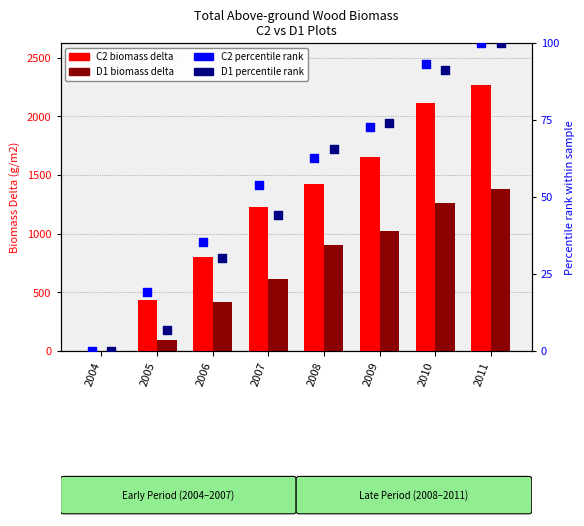

Which series reaches the minimum Y coordinate?

C2 delta